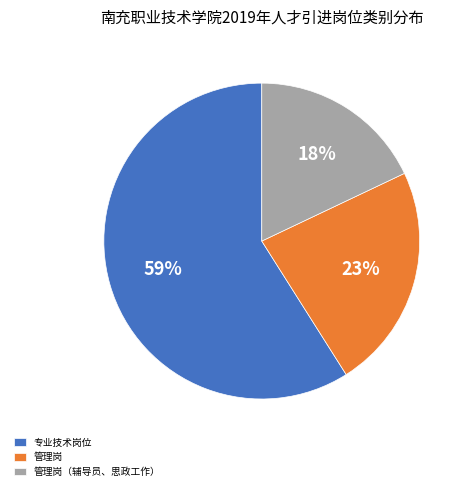

To the nearest percent, what is the difference between the 专业技术岗位 and 管理岗 slice percentages?

36%